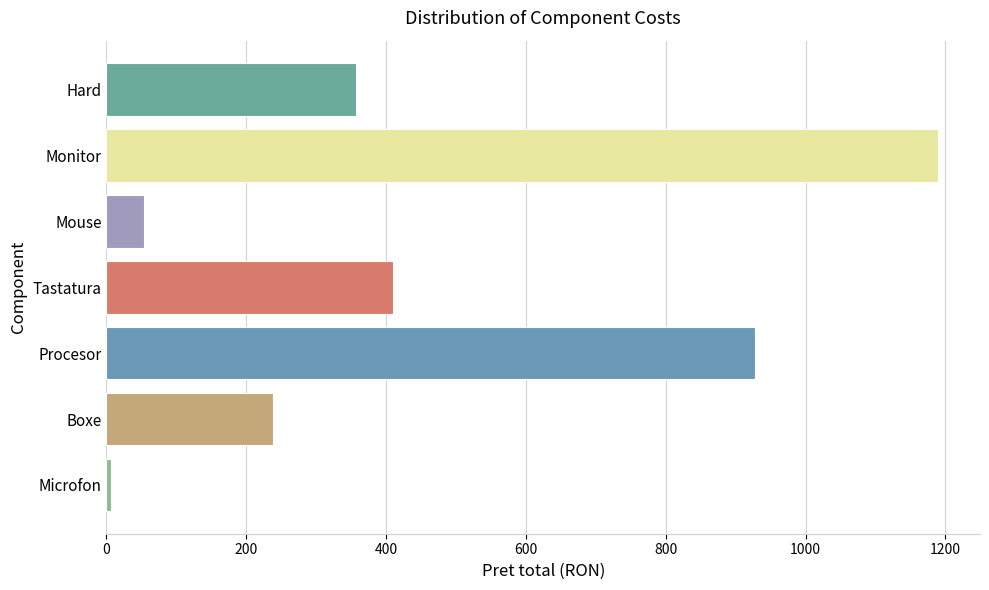

What is the average value?

454.9